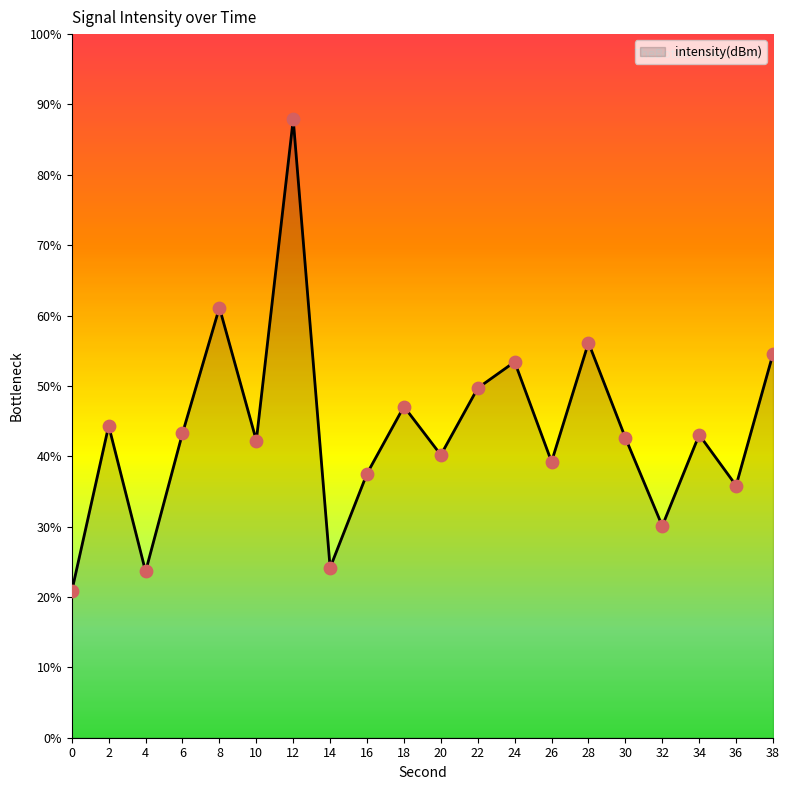

Between 36 and 10, which is larger?

10